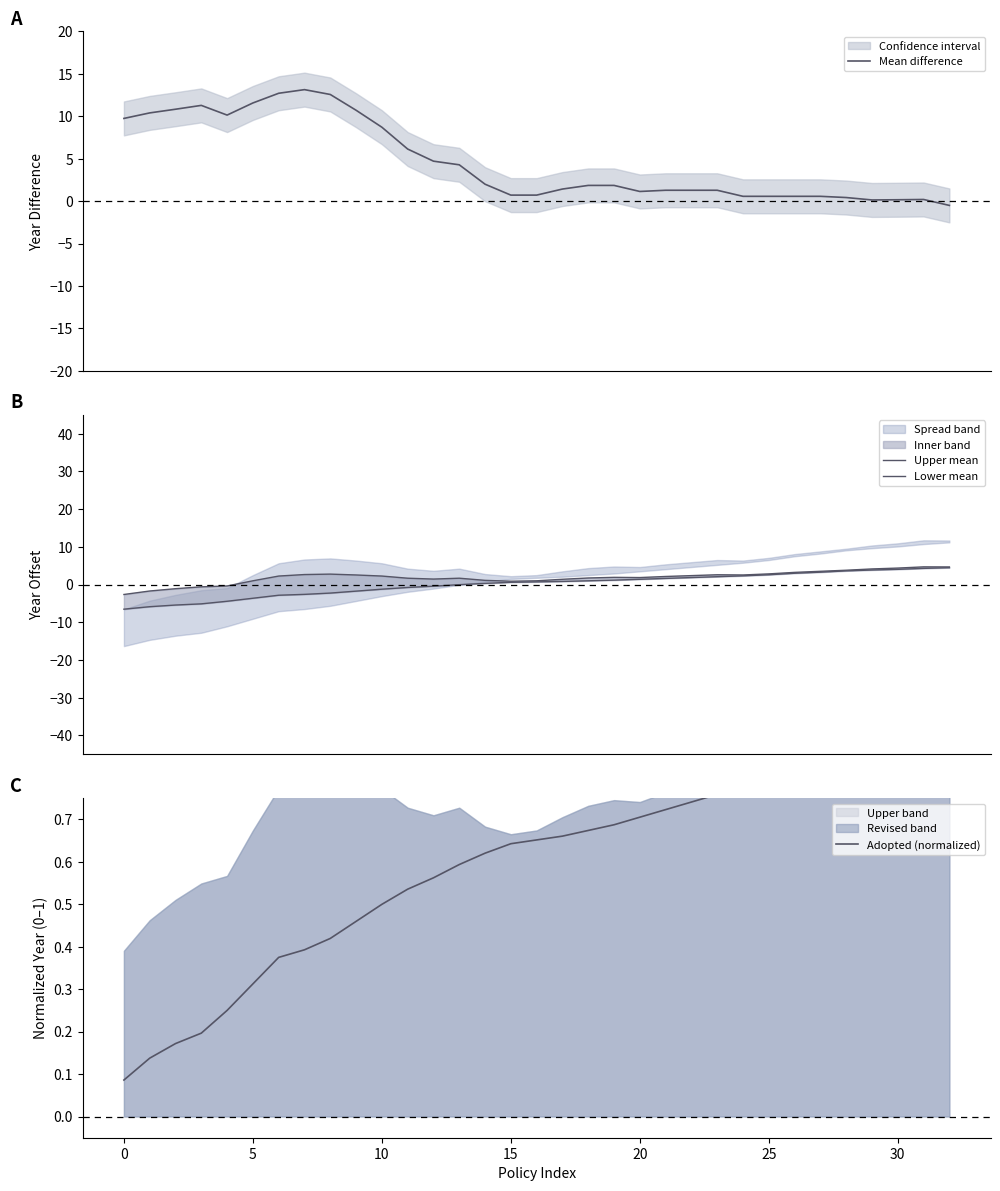

What is the highest value of the Mean difference series?

13.1